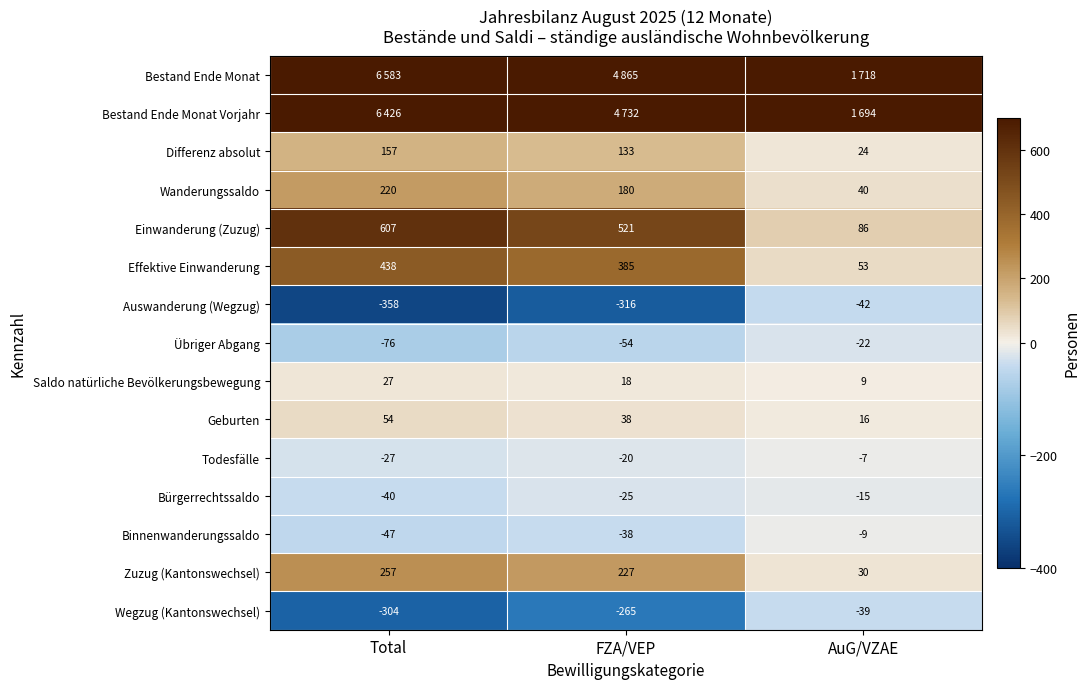

Rank the categories by Bürgerrechtssaldo value from lowest to highest.

Total, FZA/VEP, AuG/VZAE